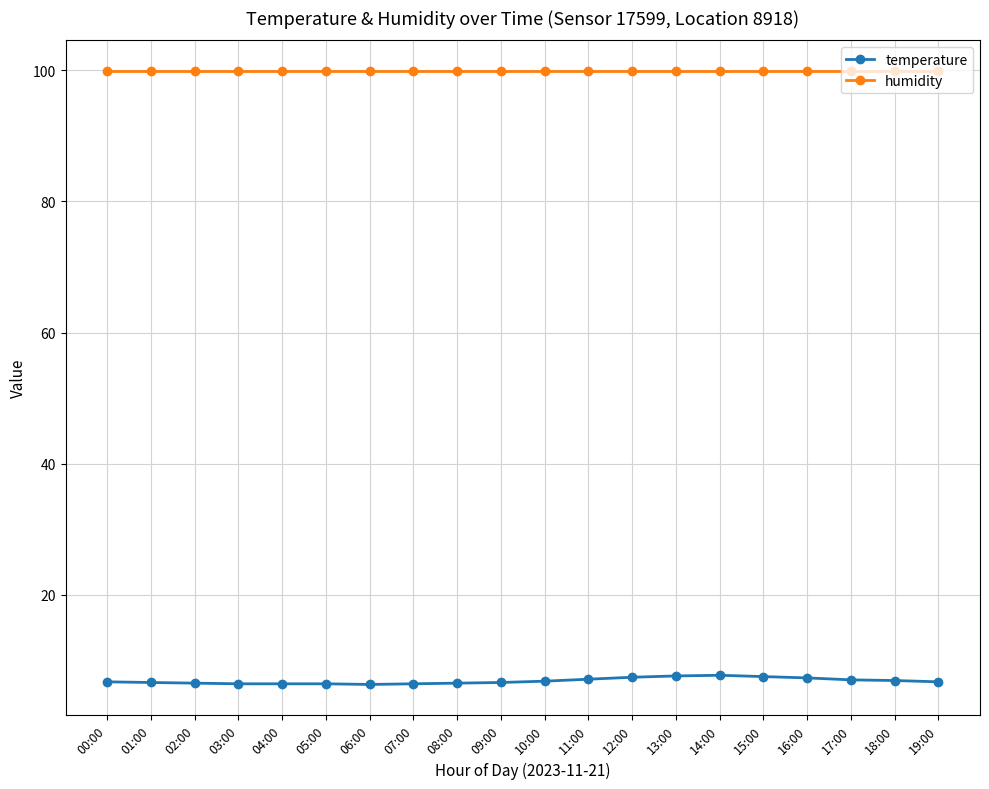

What is the value of the temperature point at the 12th from the left?

7.1